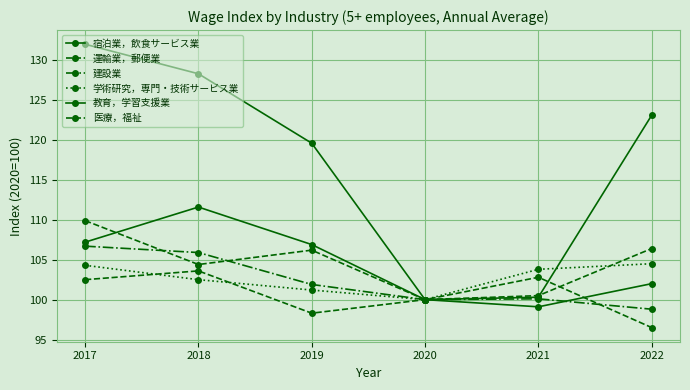

Does the chart have visible grid lines?

Yes